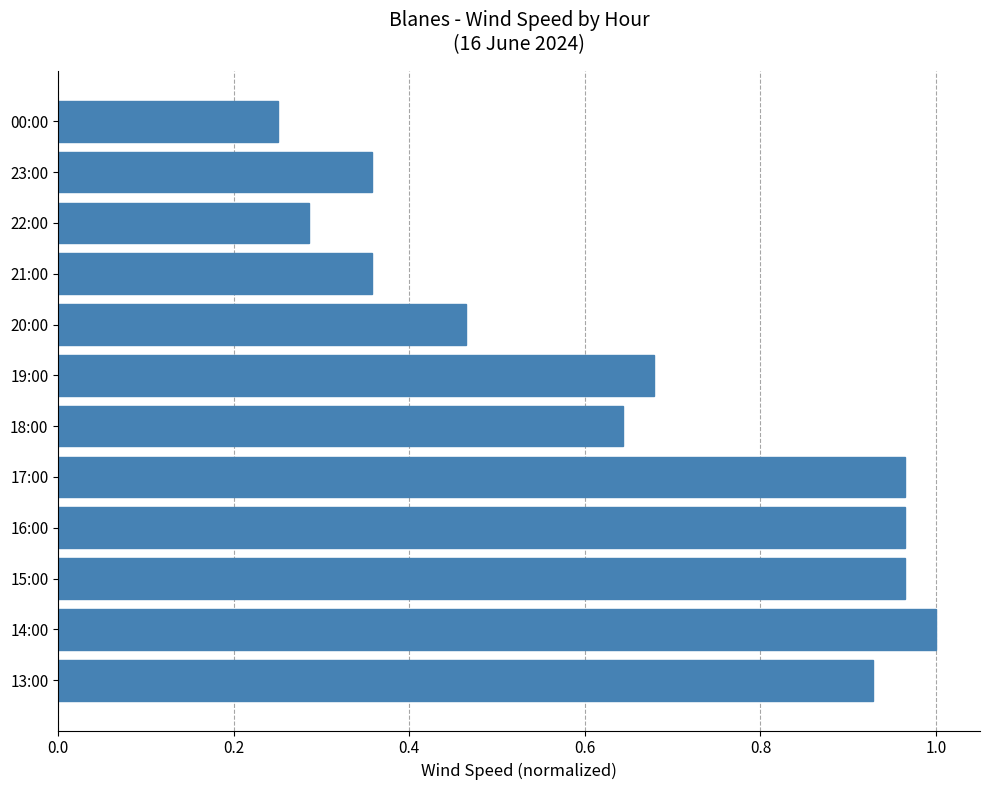

The chart shows a value of 0.8 at 20:00. True or false?

False